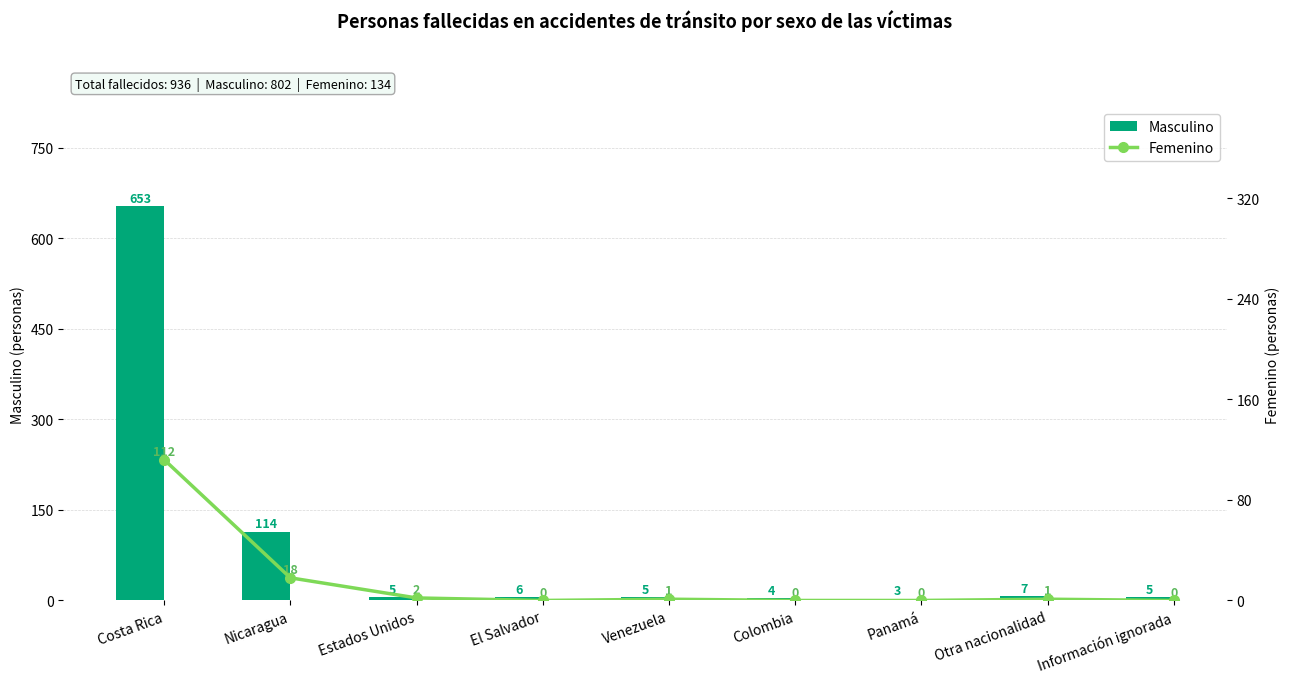

Which series changed the most between Costa Rica and Otra nacionalidad?

Masculino